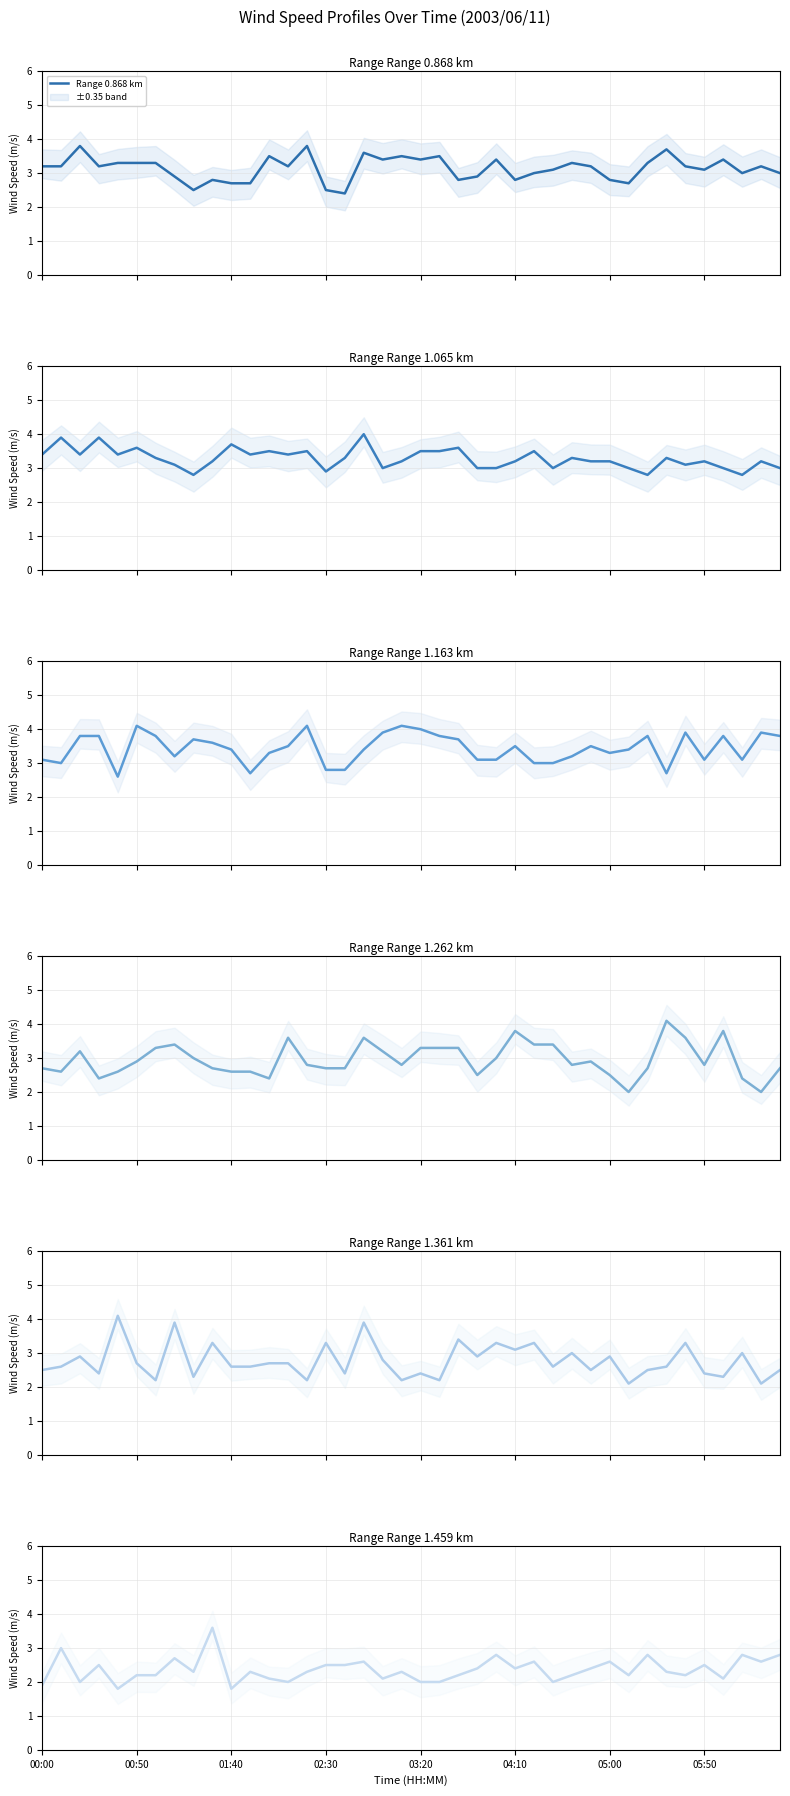

What is the total value across all series at 29?

17.7